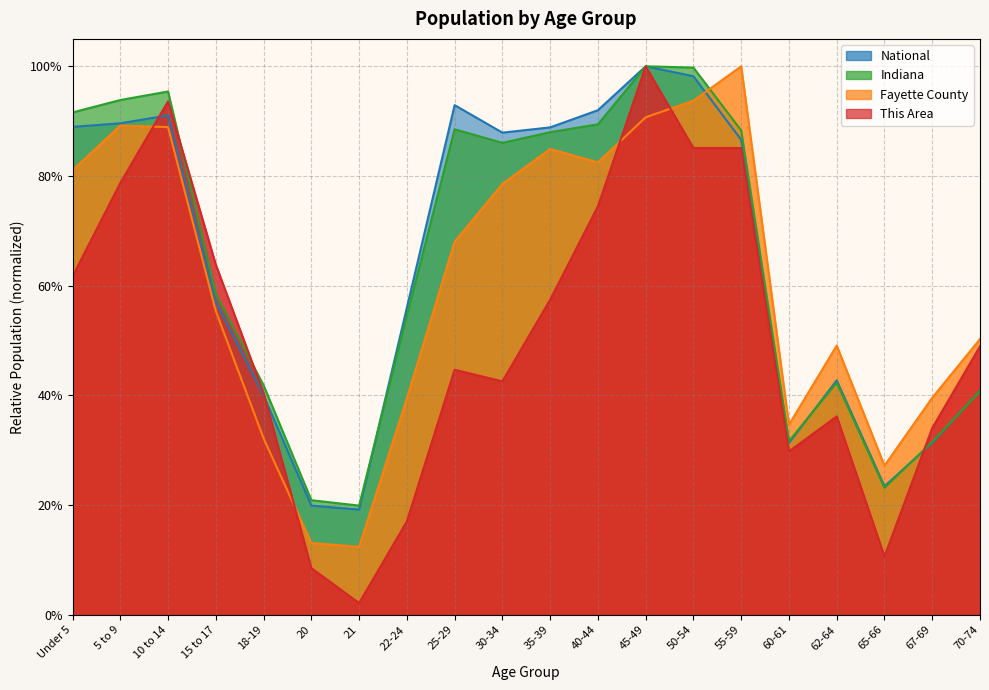

What is the sum of the Fayette County values at 30-34 and 67-69?

1.2